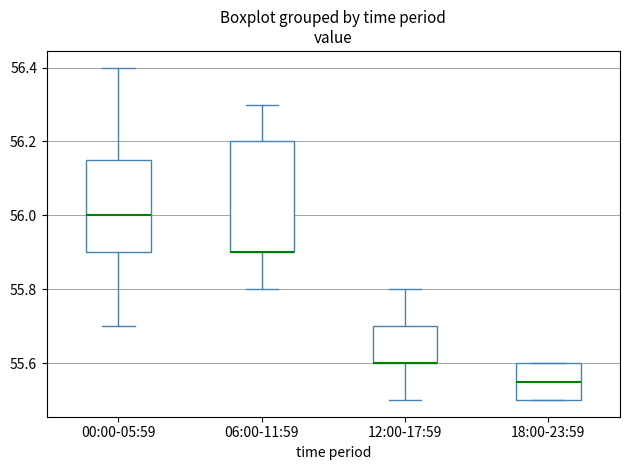

Where is the upper edge of the box for 12:00-17:59 on the y-axis? The values are not printed on the chart, so give them approximately, as read against the axis.

55.70